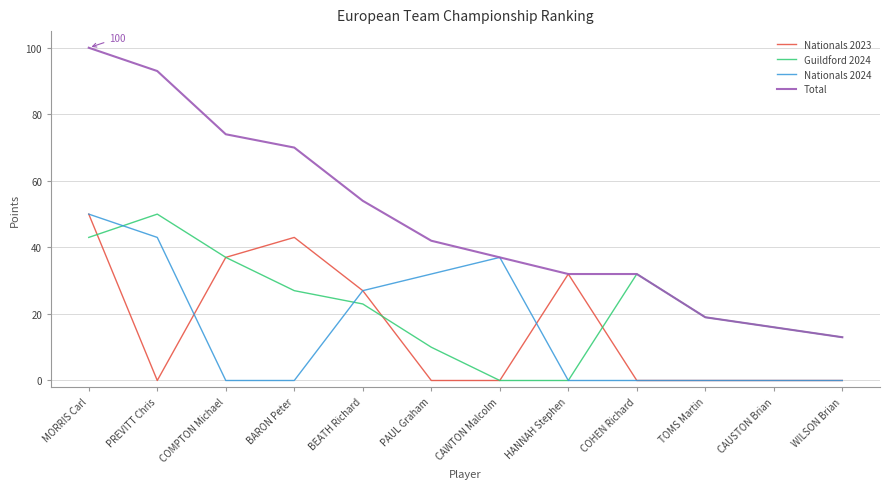

Reading left to right, transcribe all the data shown in this chart.

Nationals 2023: MORRIS Carl=50	PREVITT Chris=0	COMPTON Michael=37	BARON Peter=43	BEATH Richard=27	PAUL Graham=0	CAWTON Malcolm=0	HANNAH Stephen=32	COHEN Richard=0	TOMS Martin=0	CAUSTON Brian=0	WILSON Brian=0
Guildford 2024: MORRIS Carl=43	PREVITT Chris=50	COMPTON Michael=37	BARON Peter=27	BEATH Richard=23	PAUL Graham=10	CAWTON Malcolm=0	HANNAH Stephen=0	COHEN Richard=32	TOMS Martin=19	CAUSTON Brian=16	WILSON Brian=13
Nationals 2024: MORRIS Carl=50	PREVITT Chris=43	COMPTON Michael=0	BARON Peter=0	BEATH Richard=27	PAUL Graham=32	CAWTON Malcolm=37	HANNAH Stephen=0	COHEN Richard=0	TOMS Martin=0	CAUSTON Brian=0	WILSON Brian=0
Total: MORRIS Carl=100	PREVITT Chris=93	COMPTON Michael=74	BARON Peter=70	BEATH Richard=54	PAUL Graham=42	CAWTON Malcolm=37	HANNAH Stephen=32	COHEN Richard=32	TOMS Martin=19	CAUSTON Brian=16	WILSON Brian=13